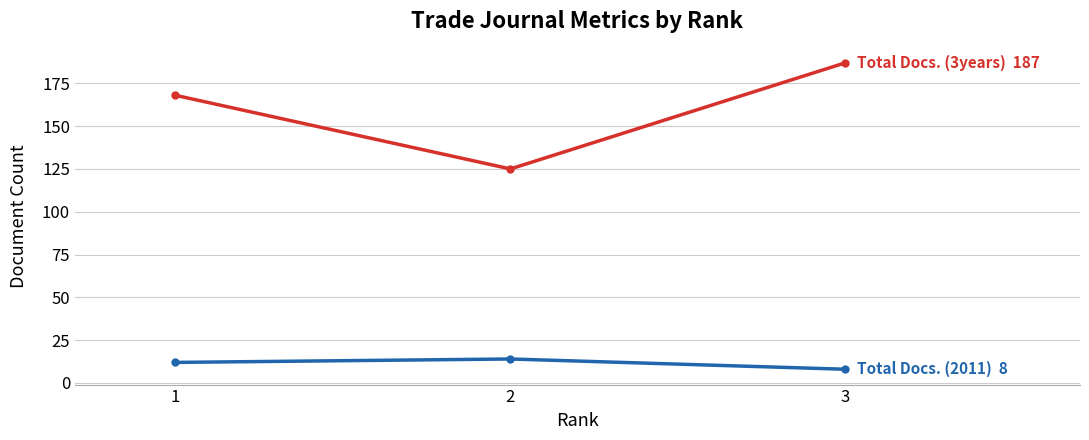

At which category is the sum across all series the highest?

3